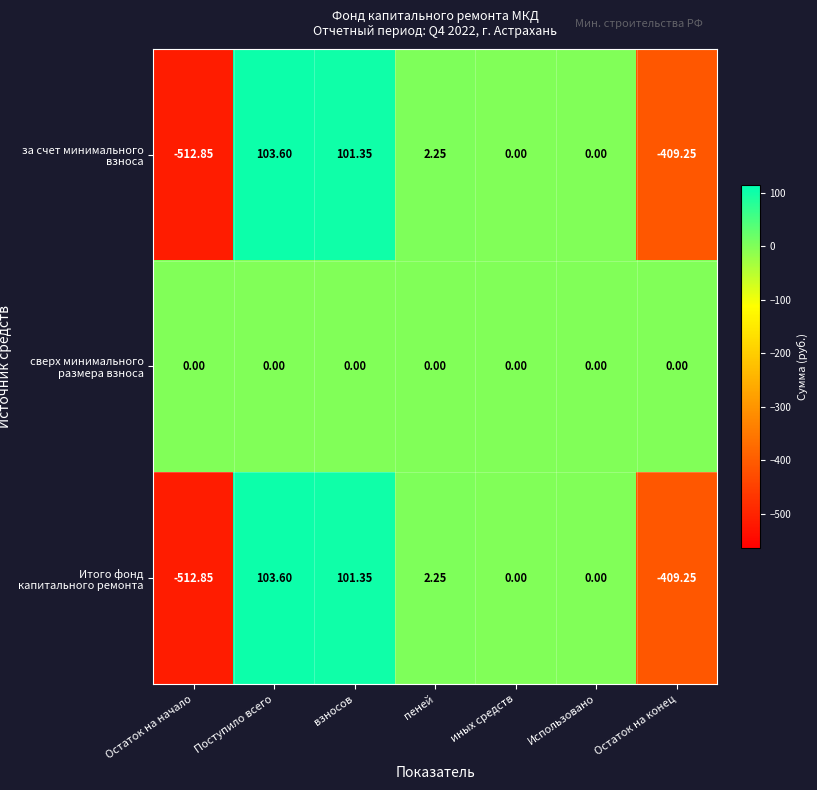

Which label corresponds to the smallest value in the chart?

Остаток на начало